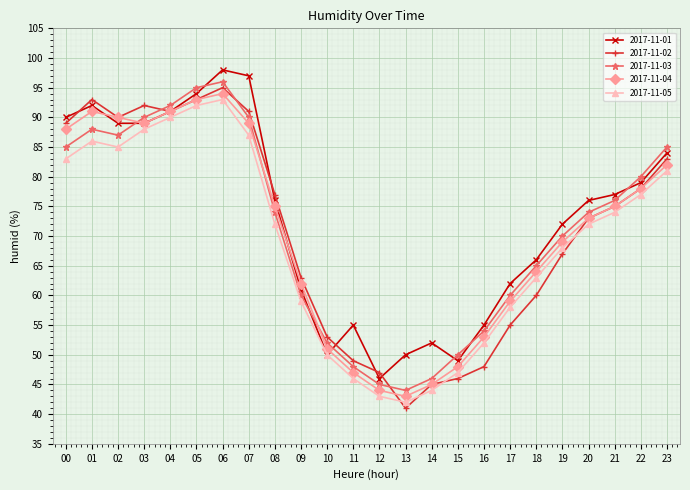

Which label corresponds to the smallest value in the chart?

13